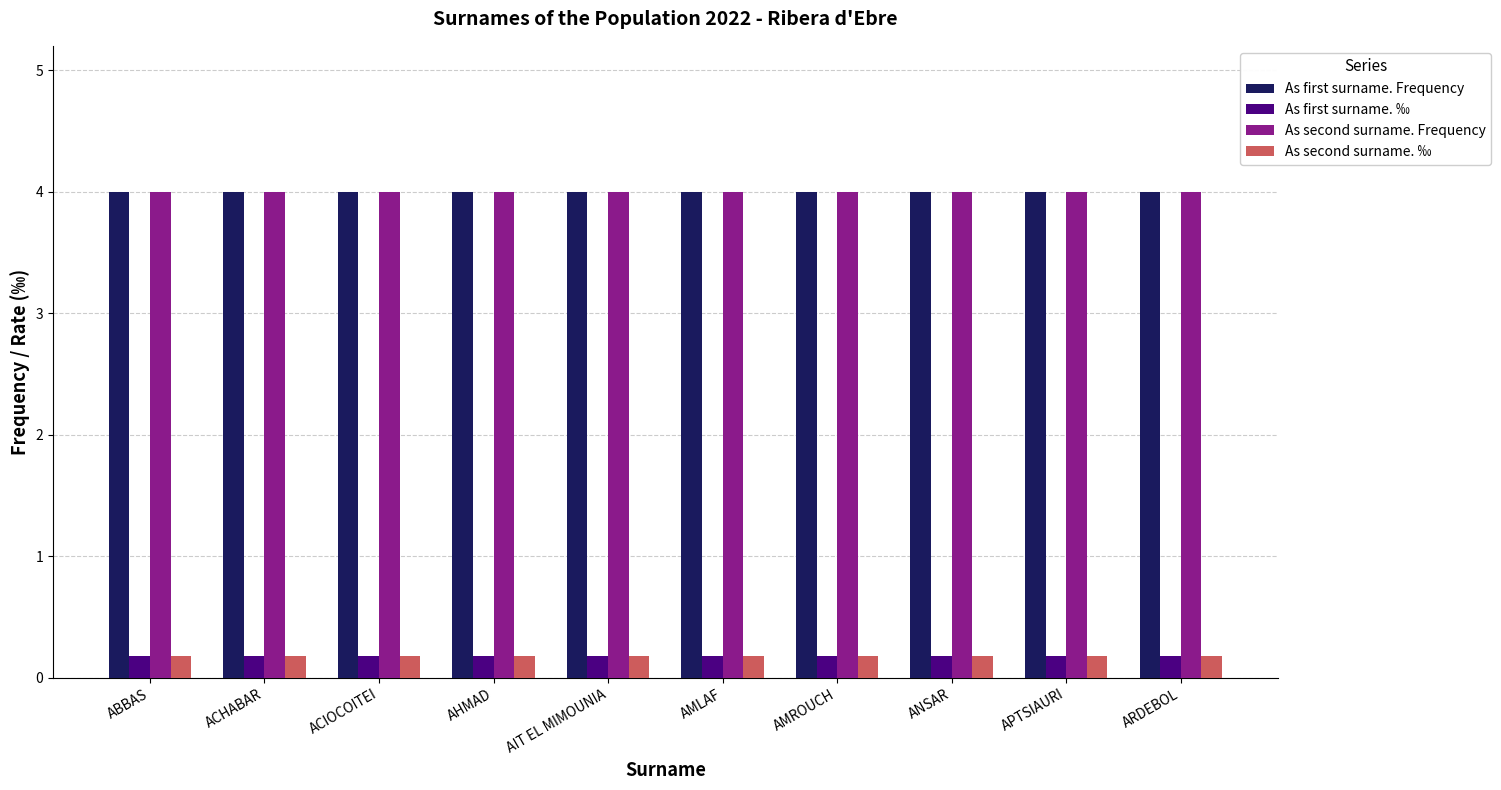

What is the maximum value for As second surname. ‰?

0.2